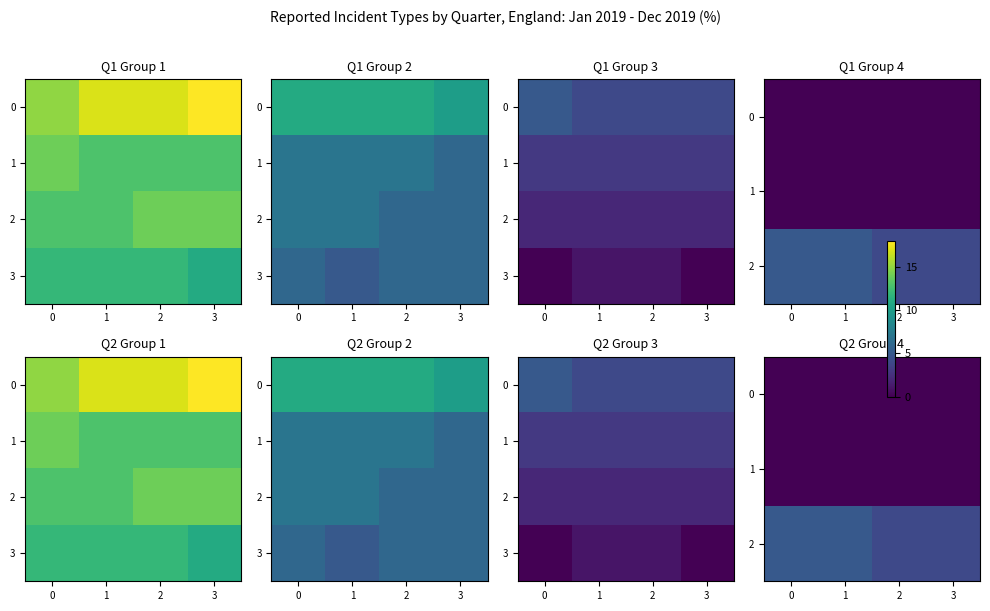

At 2, list the series in order from largest to smallest.

row_2, row_3, row_0, row_1